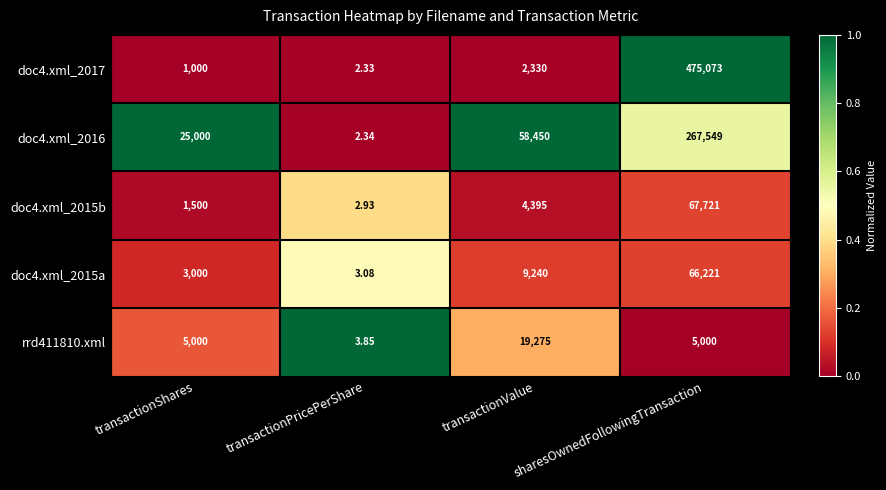

How many categories are shown in the chart?

4